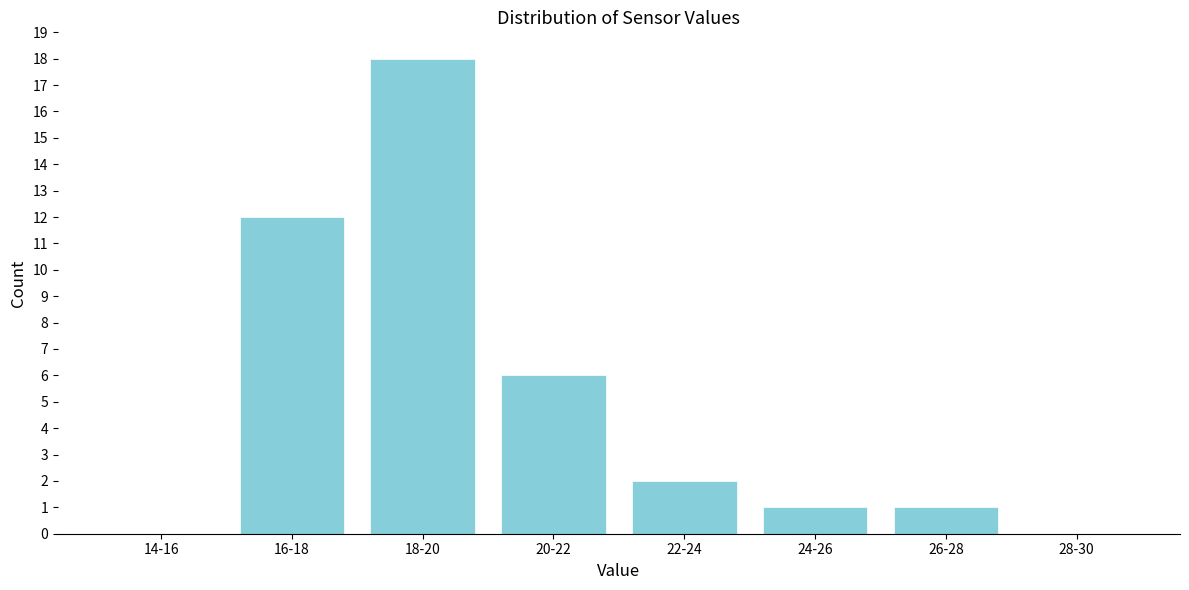

Reading left to right, transcribe all the data shown in this chart.

14-16=0	16-18=12	18-20=18	20-22=6	22-24=2	24-26=1	26-28=1	28-30=0